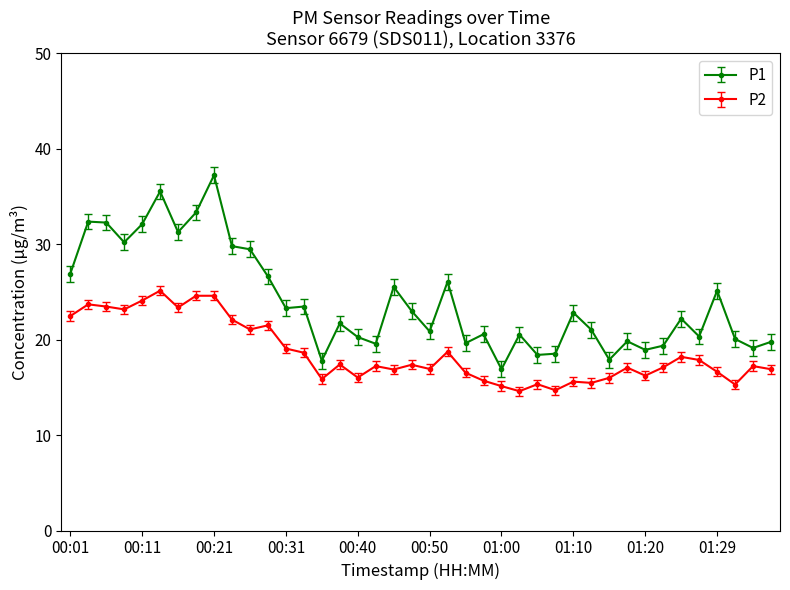

True or false: P2 and P1 intersect in this chart.

False